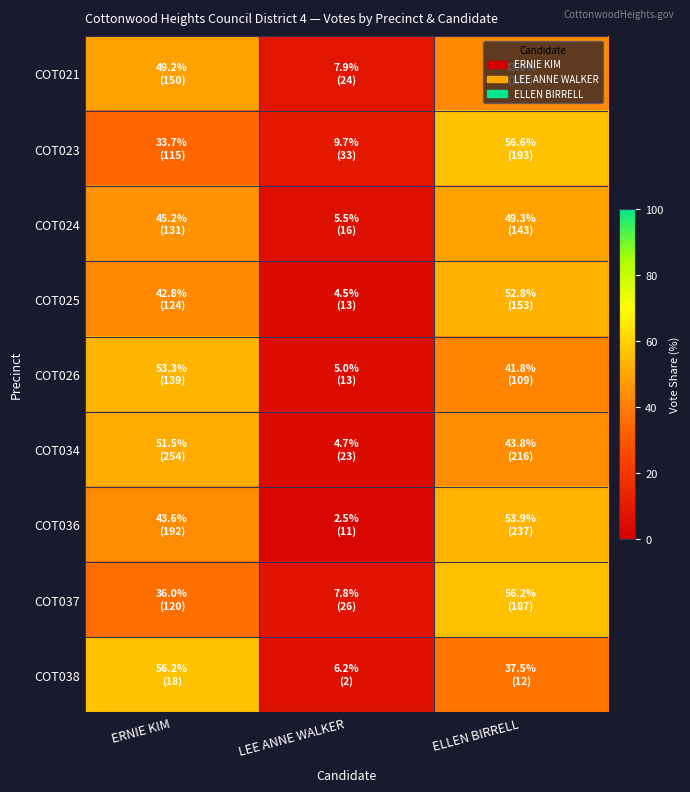

What is the spread (max minus min) of values at ELLEN BIRRELL?

19.1